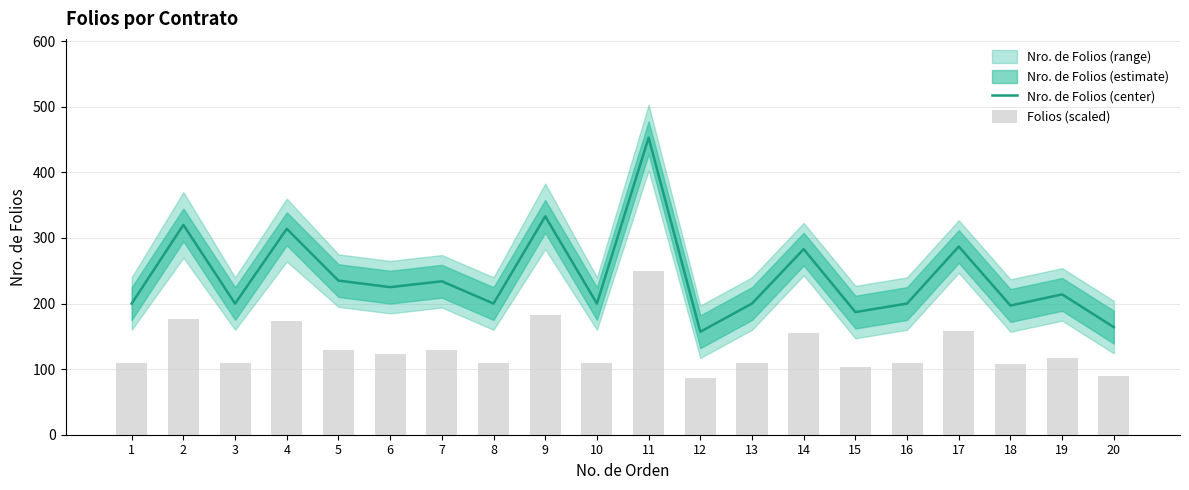

What is the value of the Folios (scaled) bar at the 14th from the left?

155.7